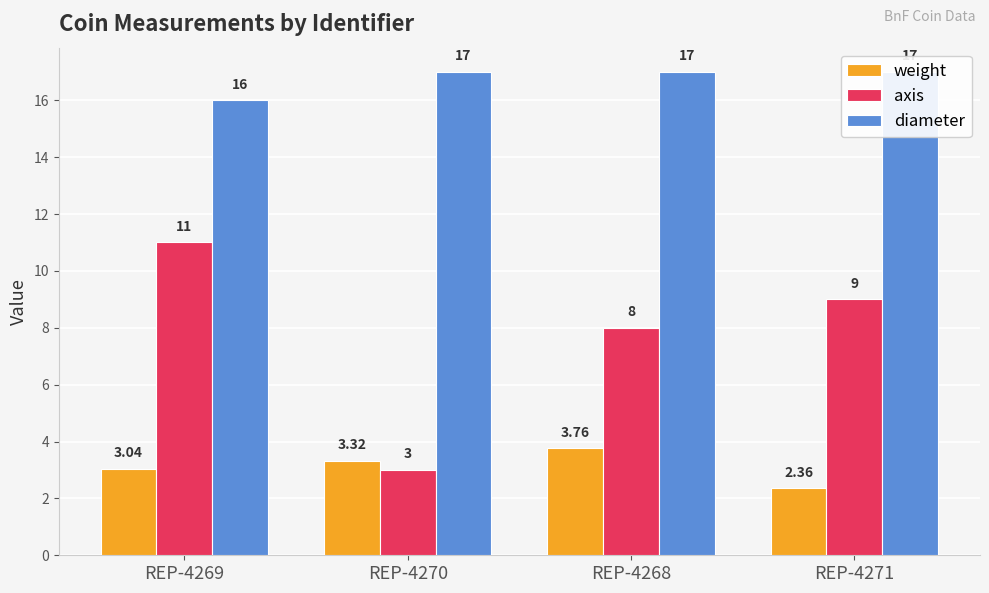

Does the chart contain any negative values?

No